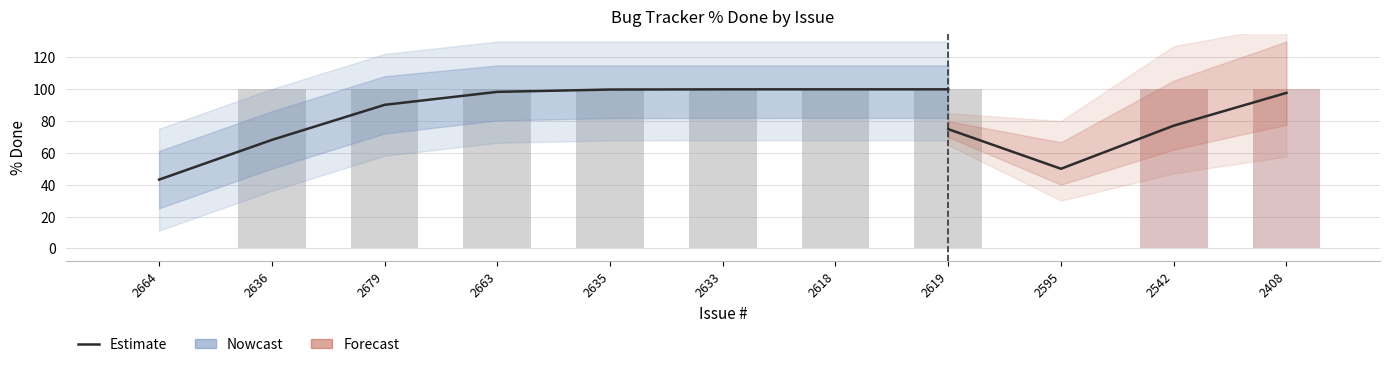

What is the difference between the maximum and minimum values?

56.7